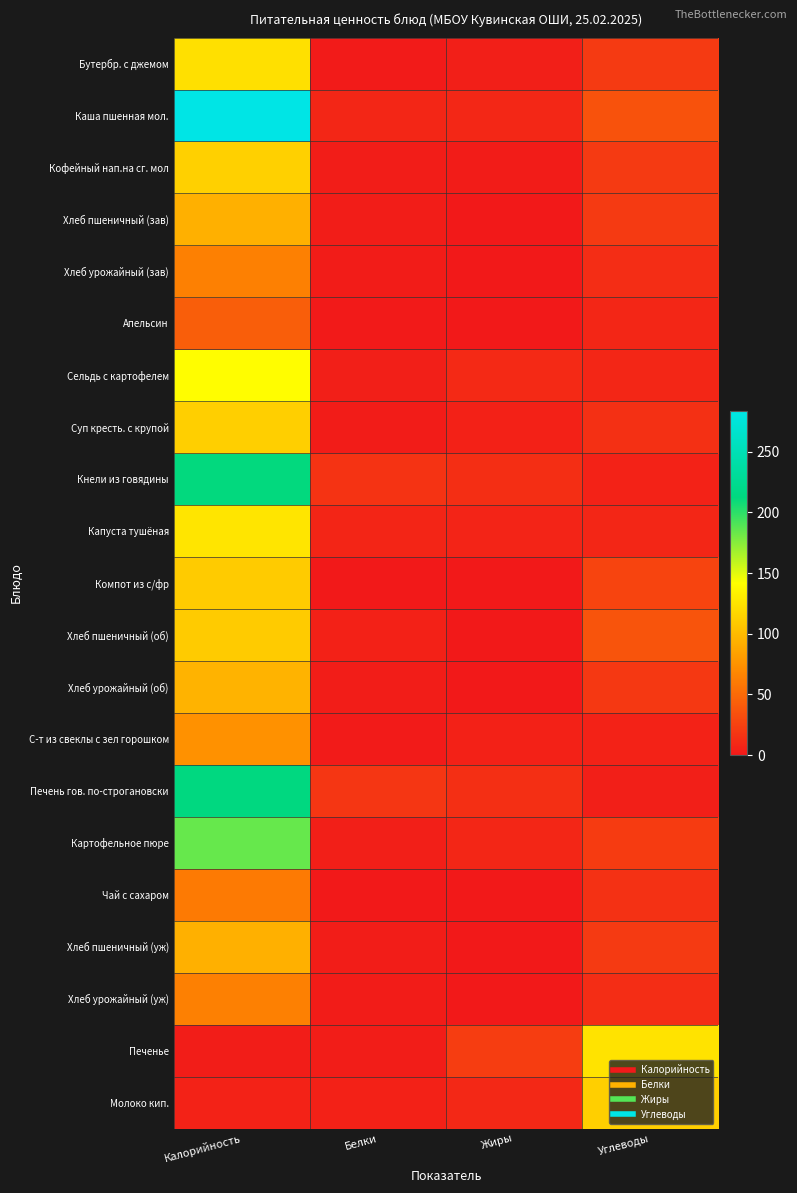

At how many categories does at least one series exceed 21?

3